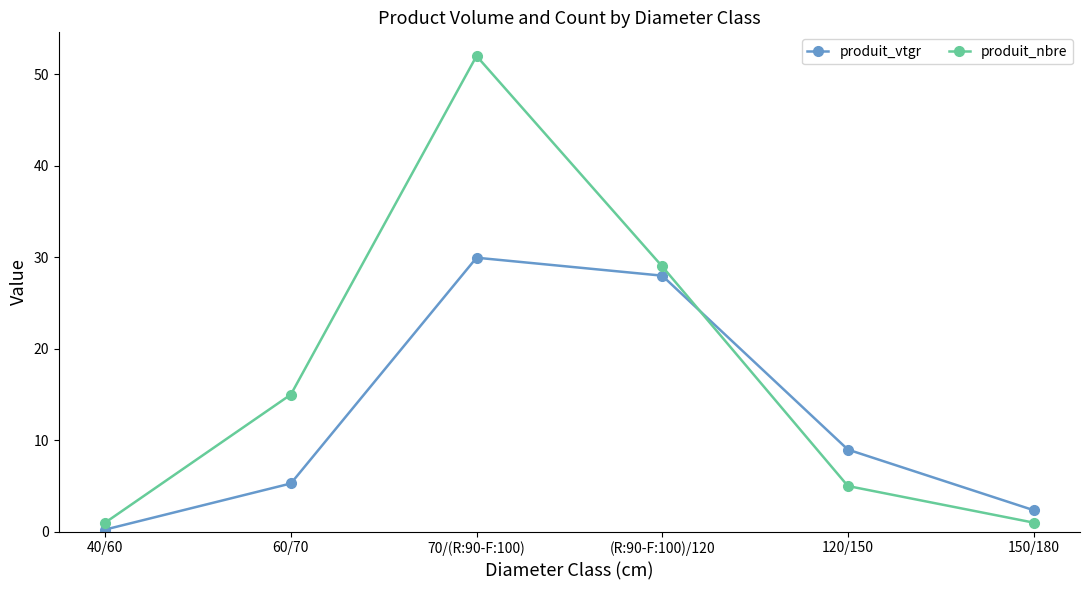

Which series has the largest range (max minus min)?

produit_nbre